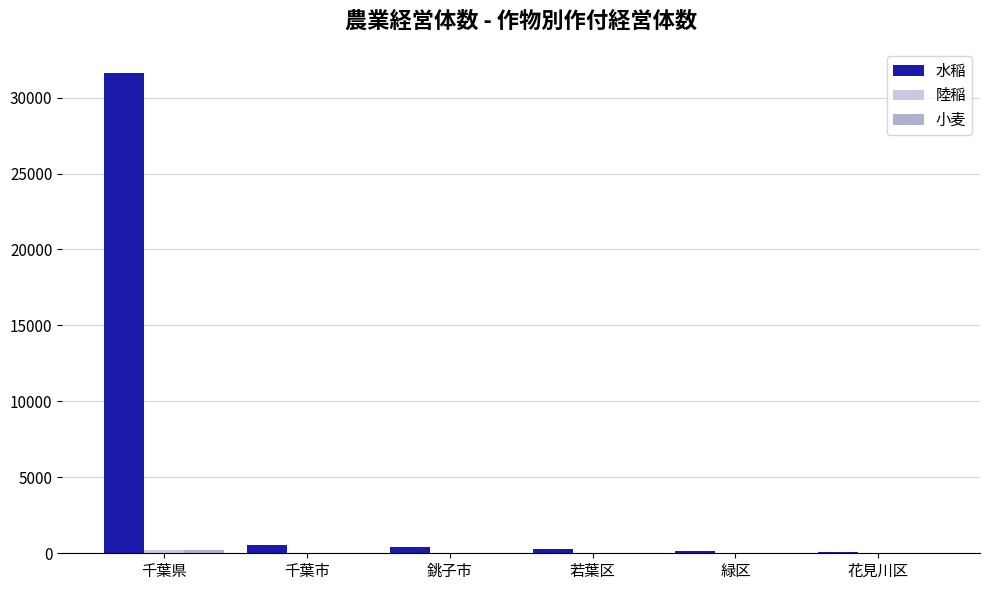

How many categories are shown in the chart?

6